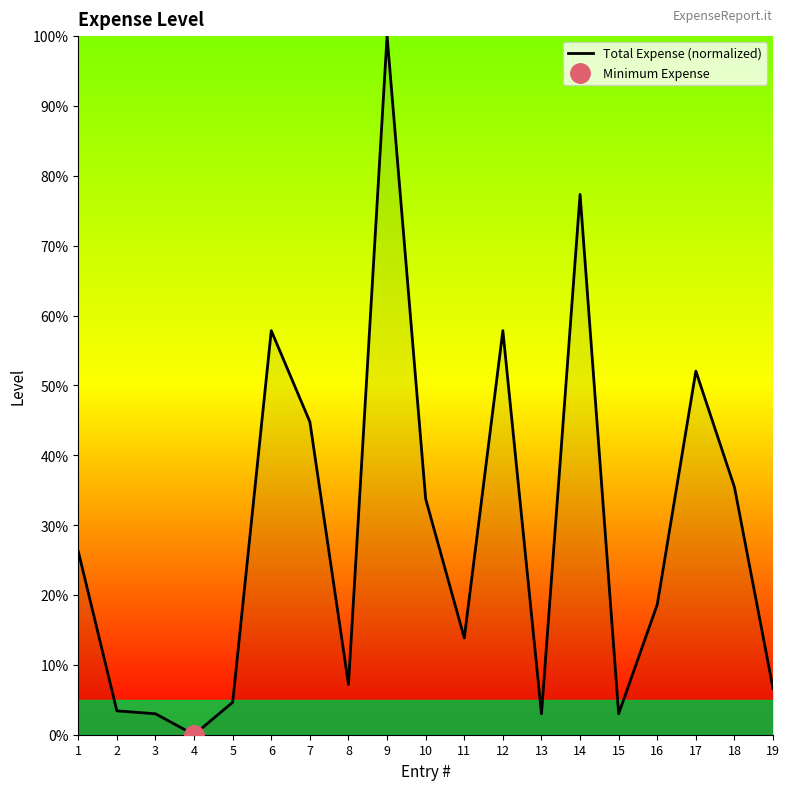

What is the difference between the second highest and minimum values?

77.3